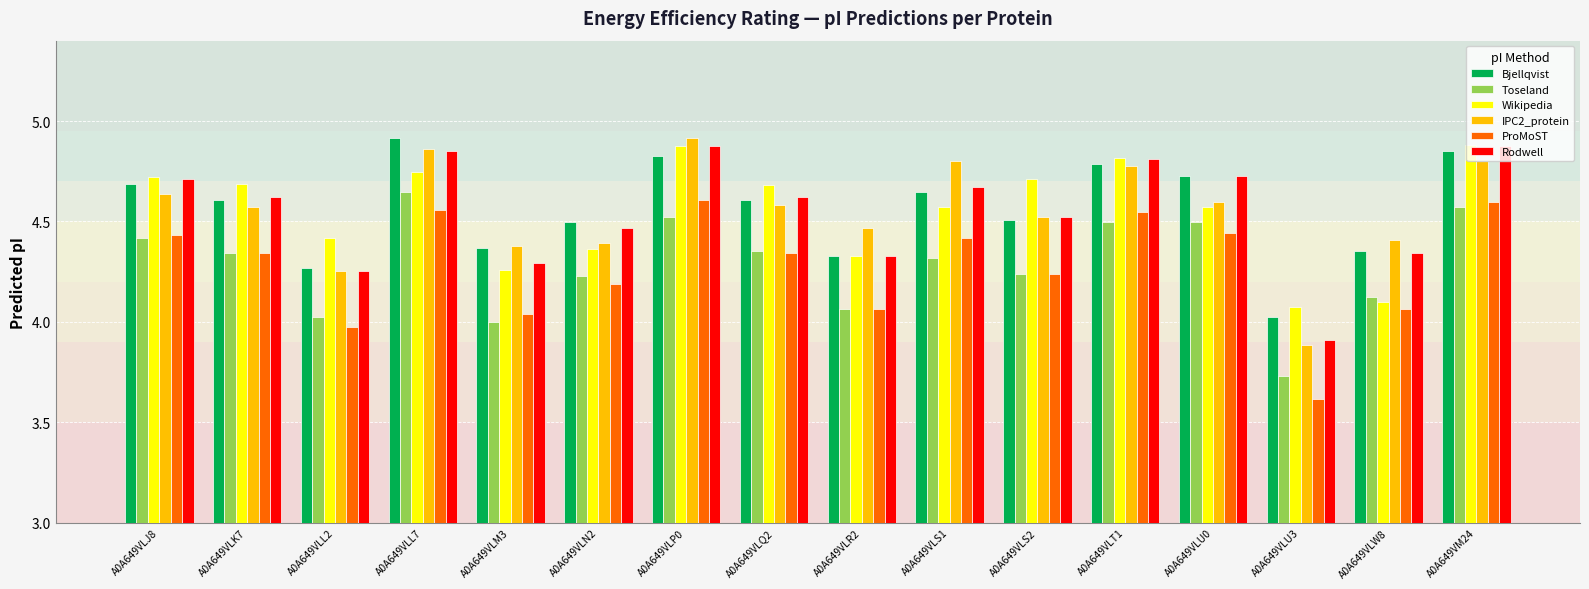

What is the sum of all Wikipedia values?

72.8